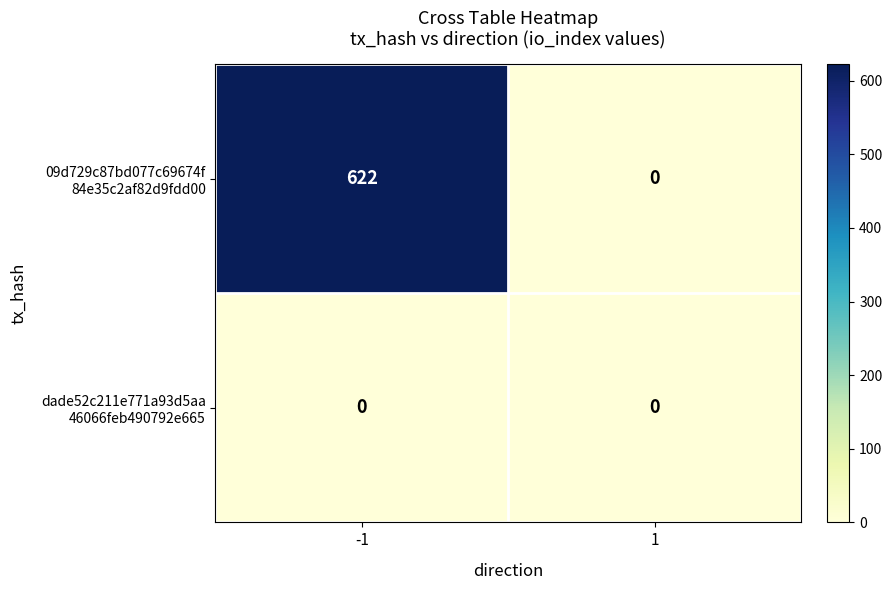

What is the total value across all series at -1?

622